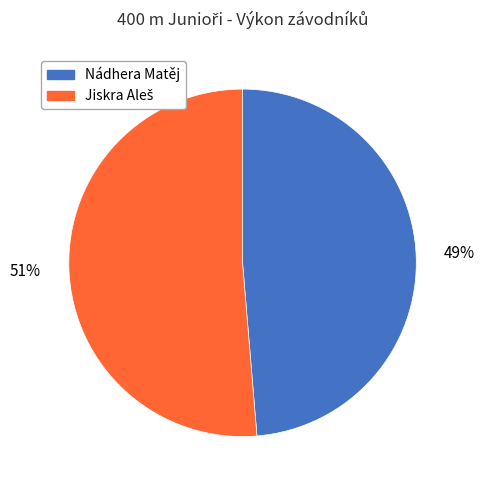

What is the smallest slice in the pie chart?

Nádhera Matěj